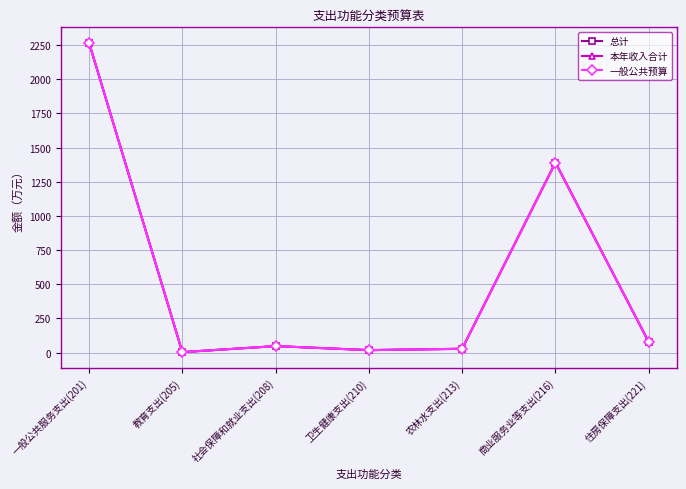

True or false: 本年收入合计 has more than 2 interior local peaks.

False